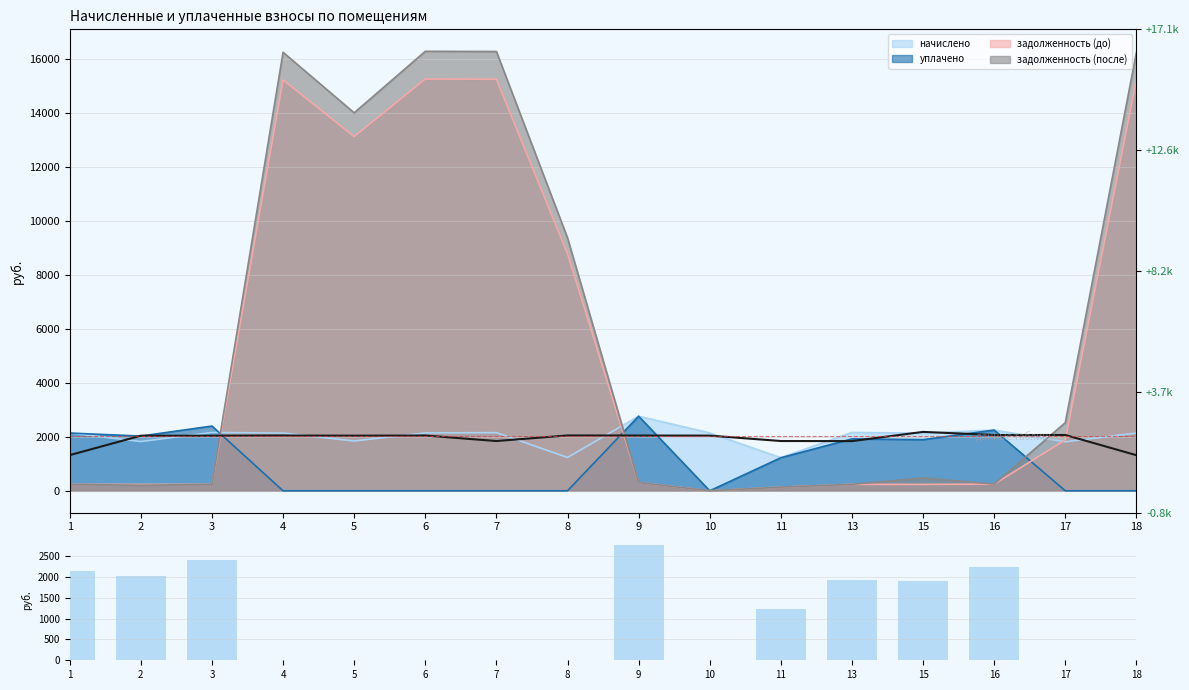

What is the difference between the second highest and minimum values?

2400.9